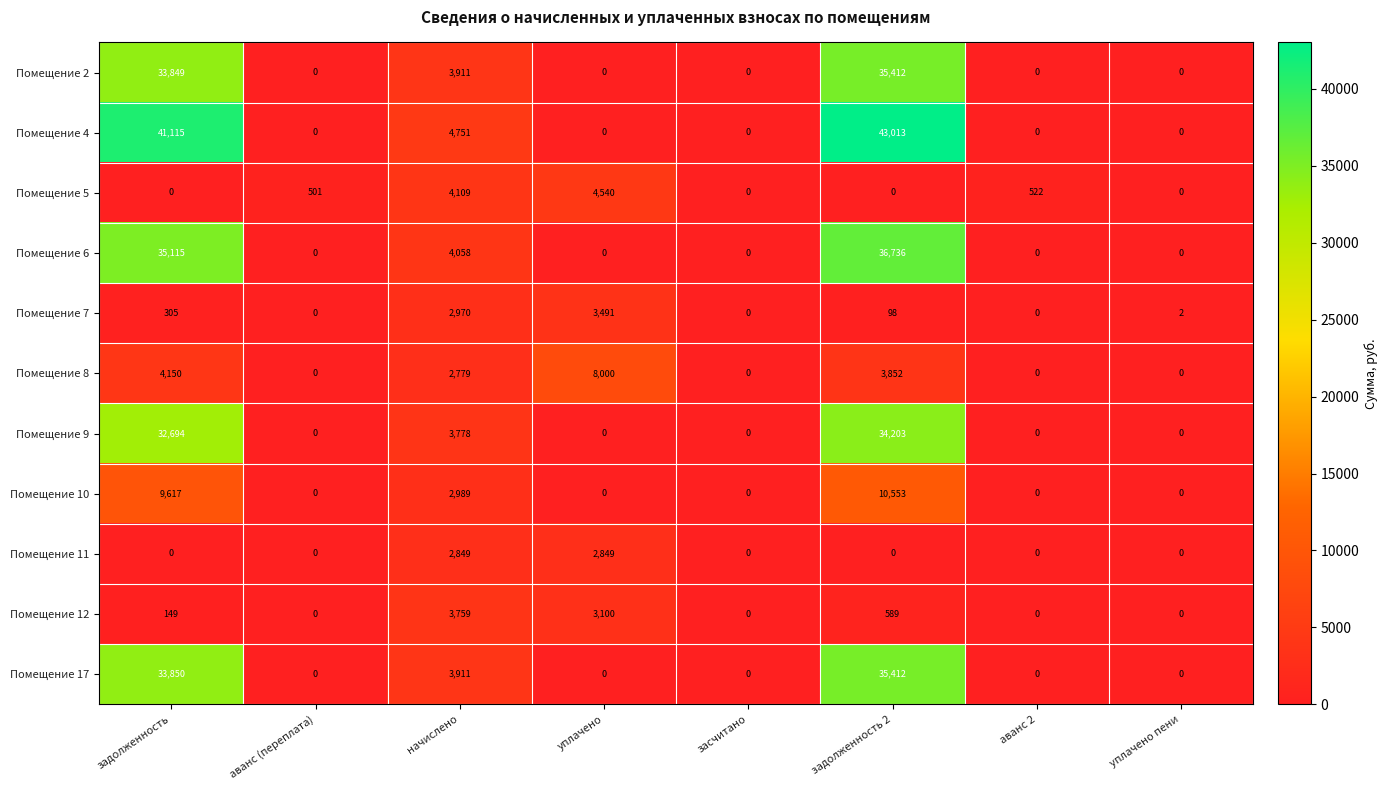

At how many categories does at least one series exceed 9749?

2